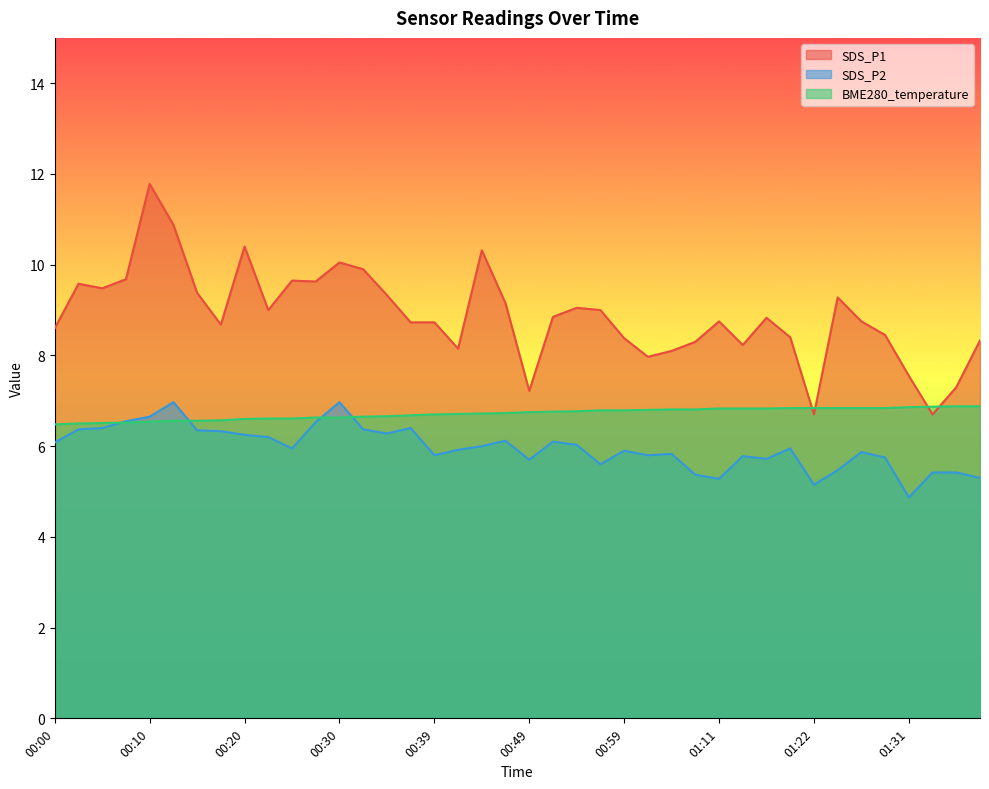

What position from the right is 01:26?

6